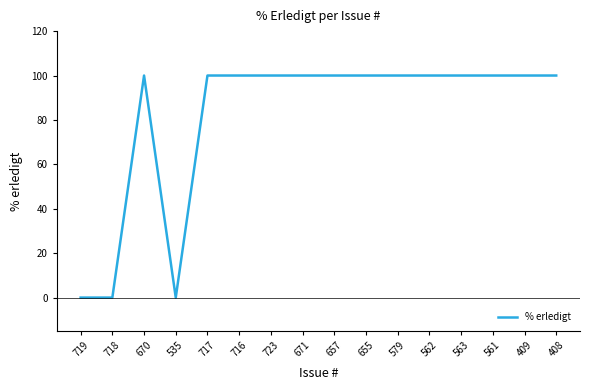

What is the change in value from 718 to 717?

+100